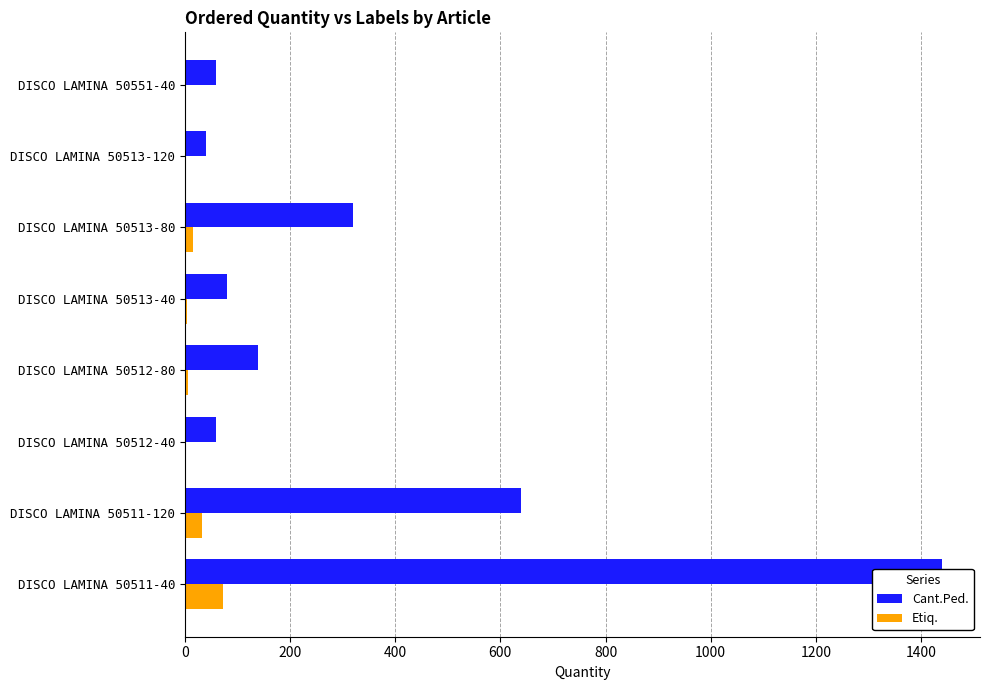

Reading left to right, list all the values displayed in this chart.

Cant.Ped.: 1440	640	60	140	80	320	40	60
Etiq.: 72	32	3	7	4	16	2	3